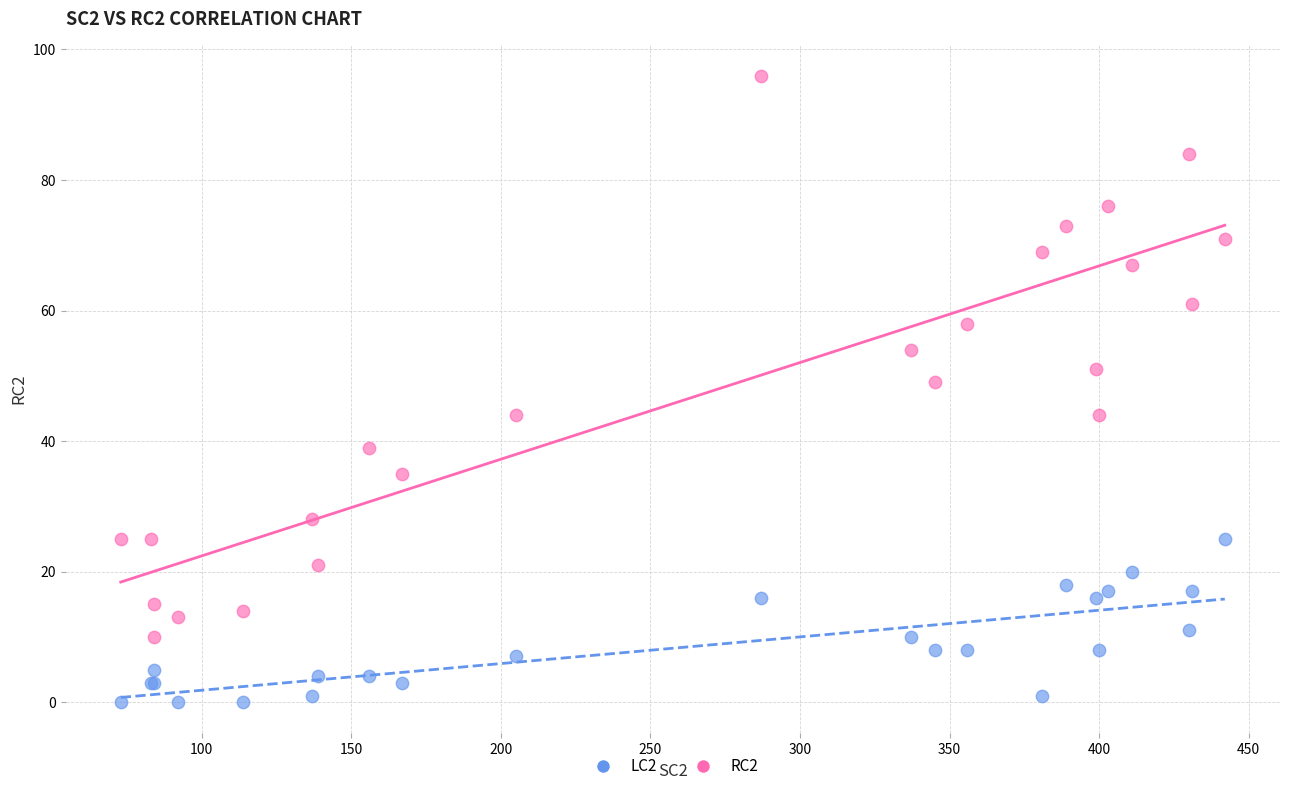

Which series contains the highest Y value?

RC2